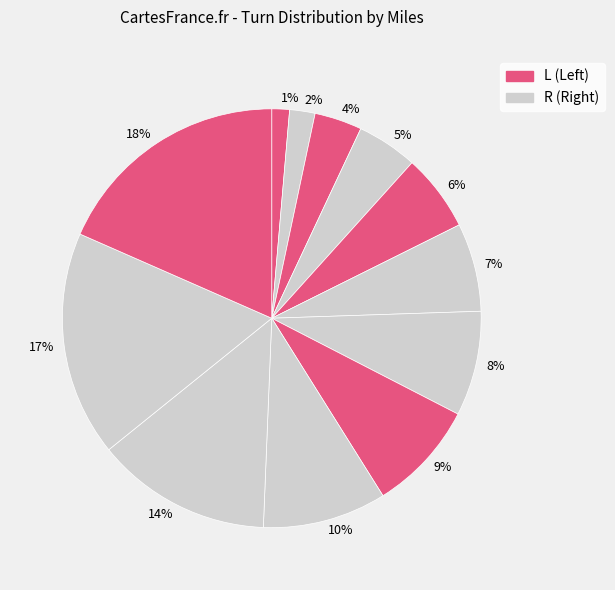

Is the sum of 17% and 5% greater than half?

No